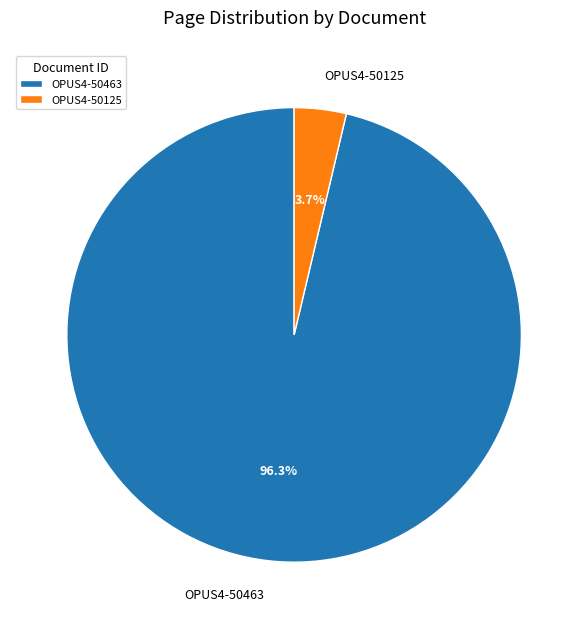

What is the largest slice in the pie chart?

OPUS4-50463